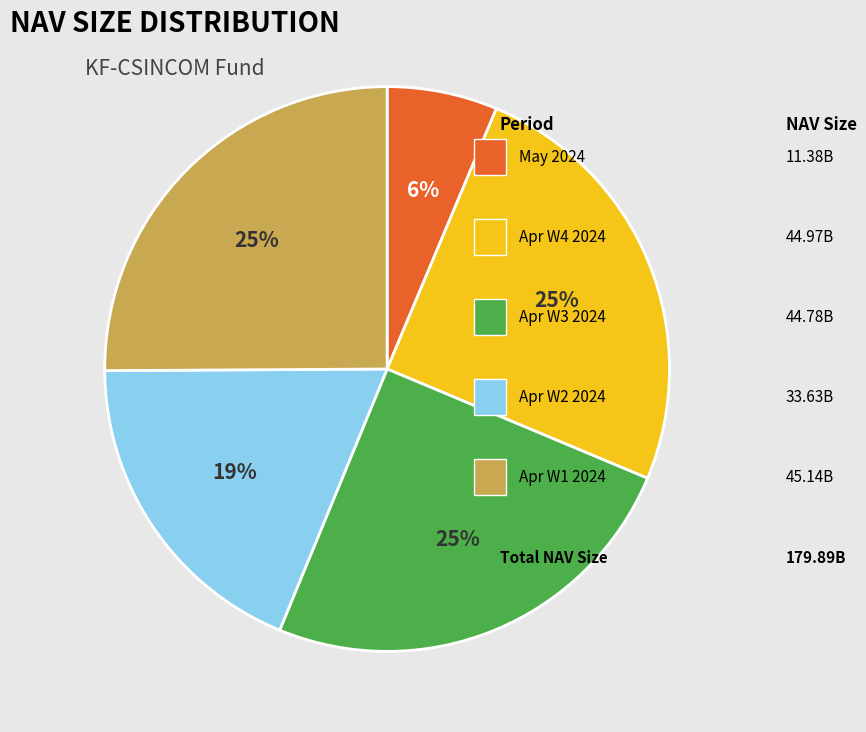

Does any single category account for the majority?

No